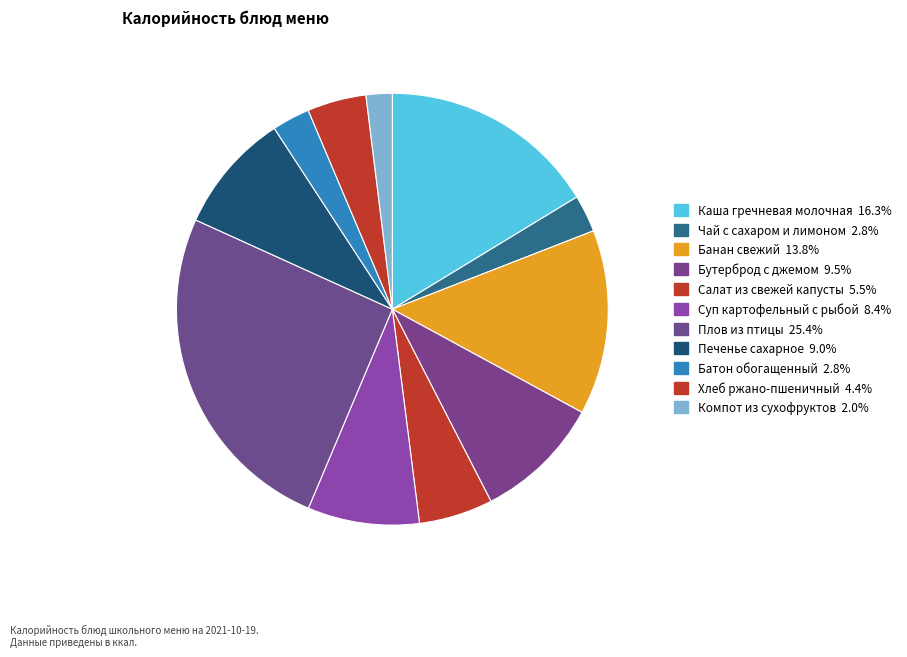

Combined, do Банан свежий and Каша гречневая молочная account for over 50%?

No